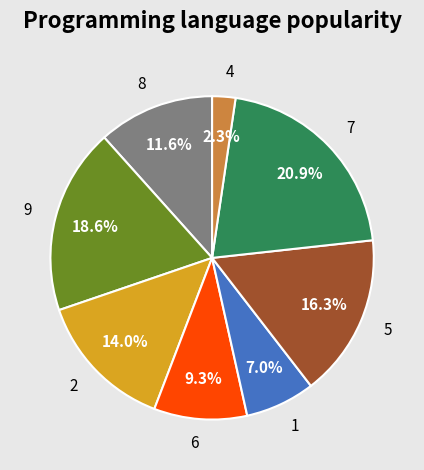

Between 9 and 4, which is larger?

9